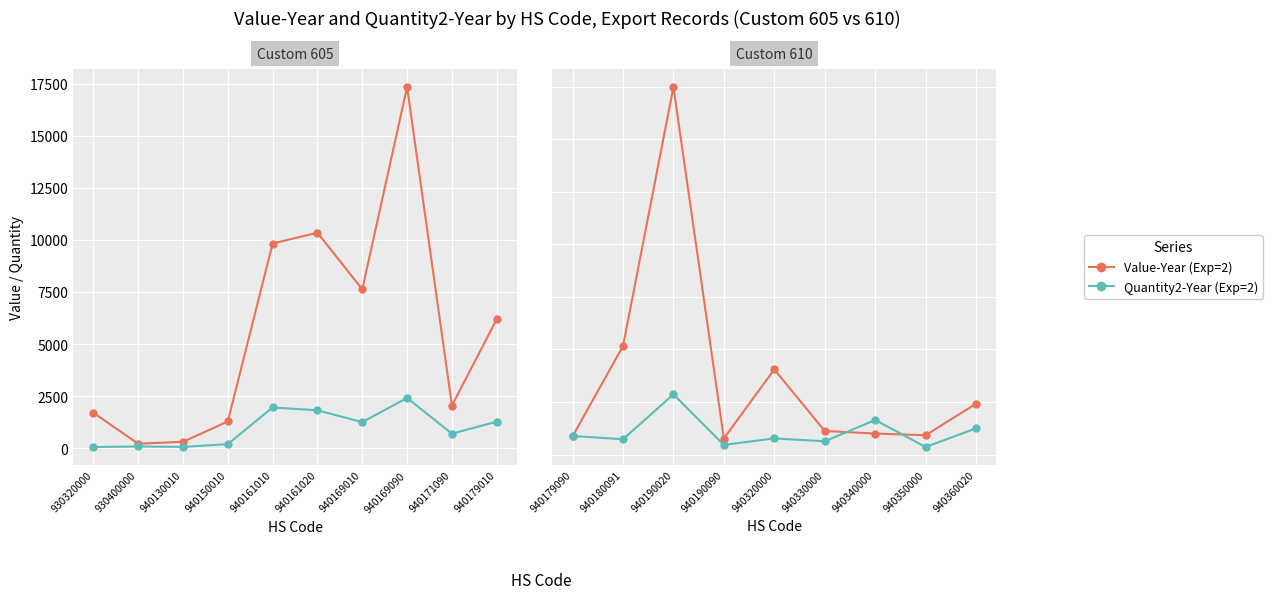

What are all the series names shown in the legend?

Value-Year (Exp=2), Quantity2-Year (Exp=2)